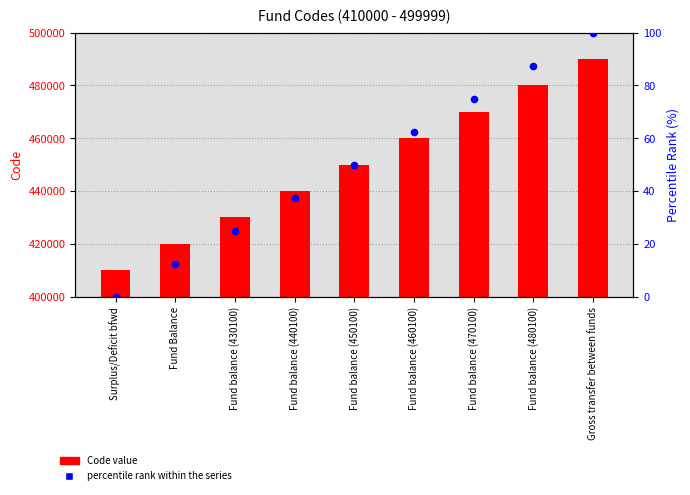

At which category is the sum across all series the highest?

Gross transfer between funds